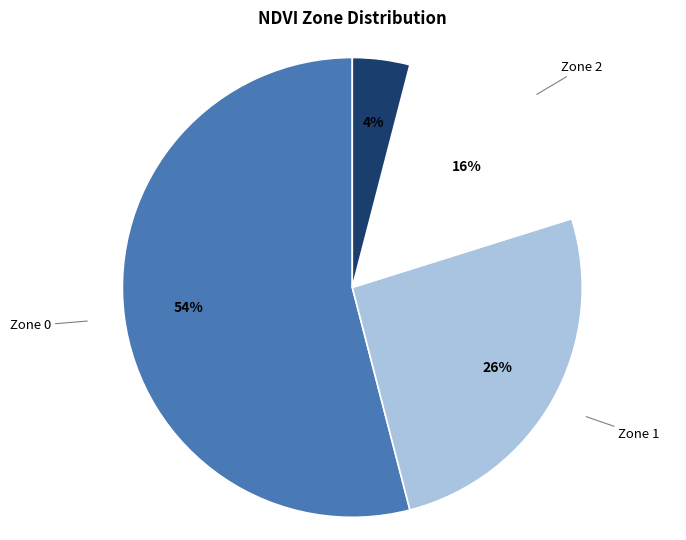

To the nearest percent, what is the average slice percentage?

25%